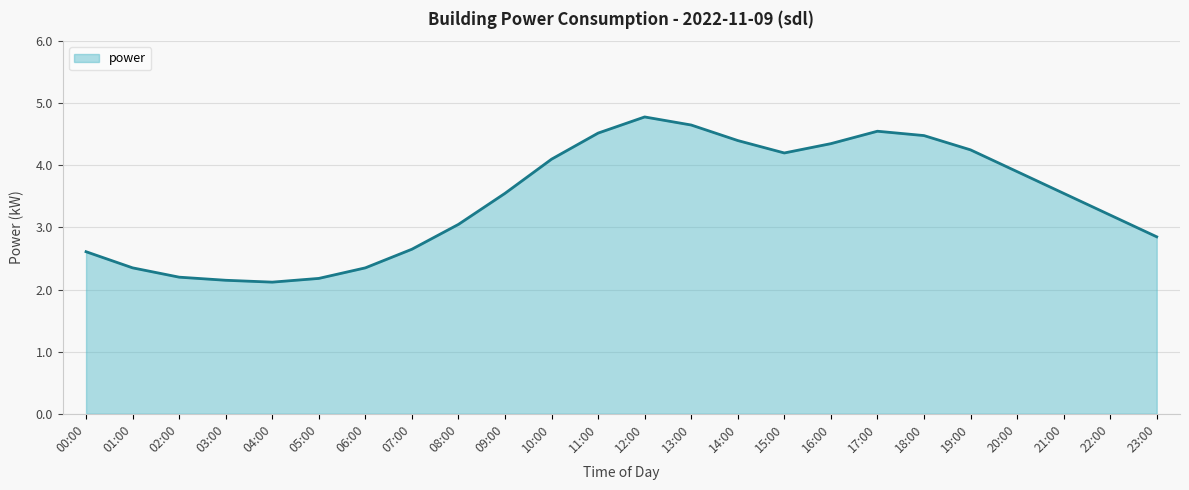

Which label corresponds to the largest value in the chart?

12:00